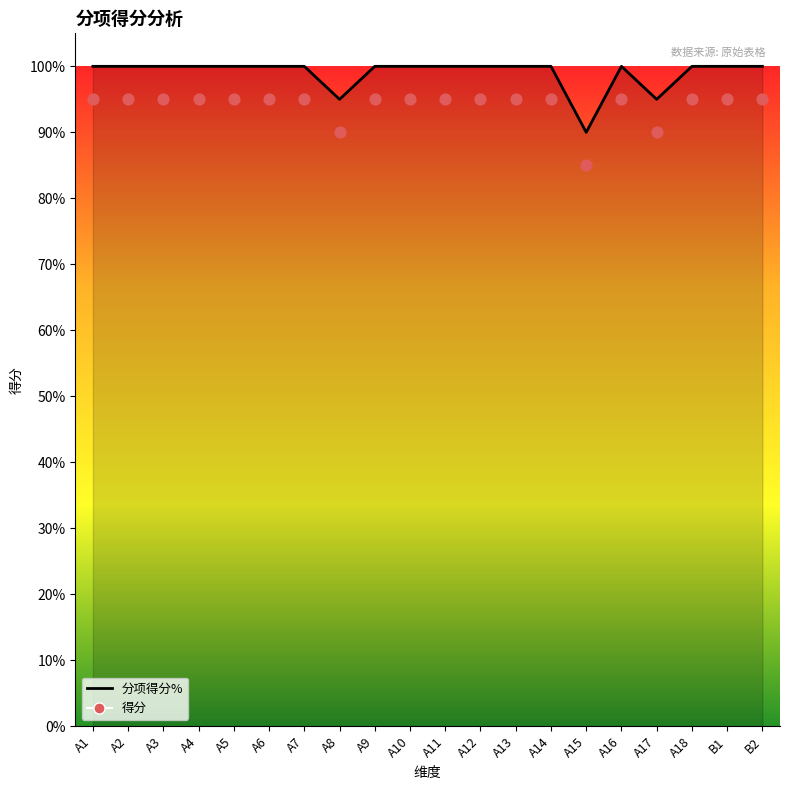

Which series has the largest total across all categories?

分项得分%